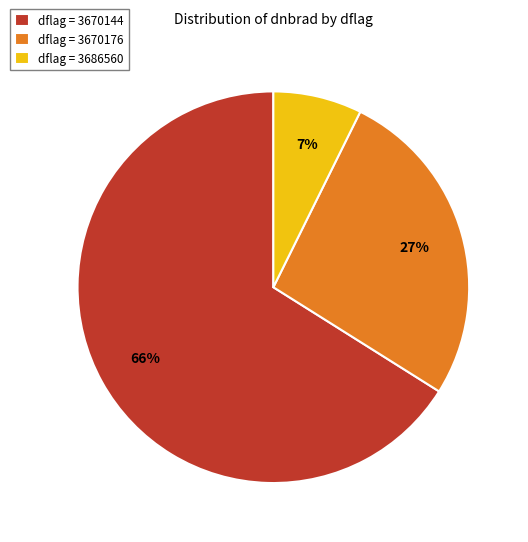

To the nearest percent, what is the average slice percentage?

33%